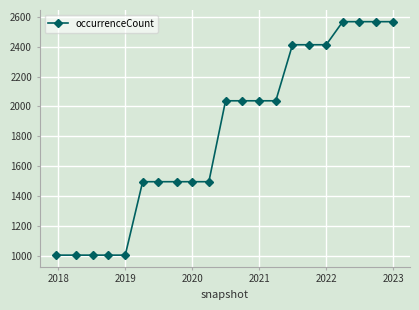

What is the average value?

1818